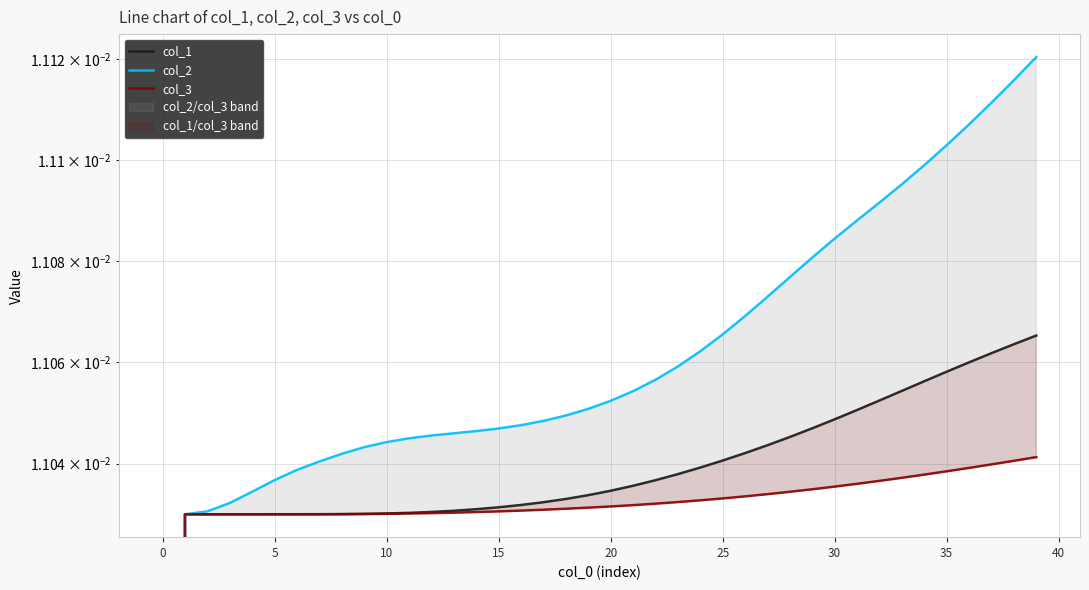

What are all the series names shown in the legend?

col_1, col_2, col_3